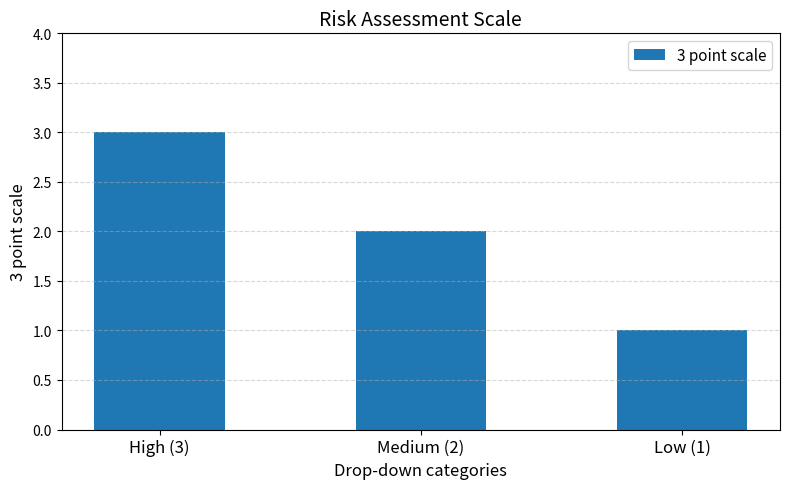

The value at Medium (2) is 2. True or false?

True